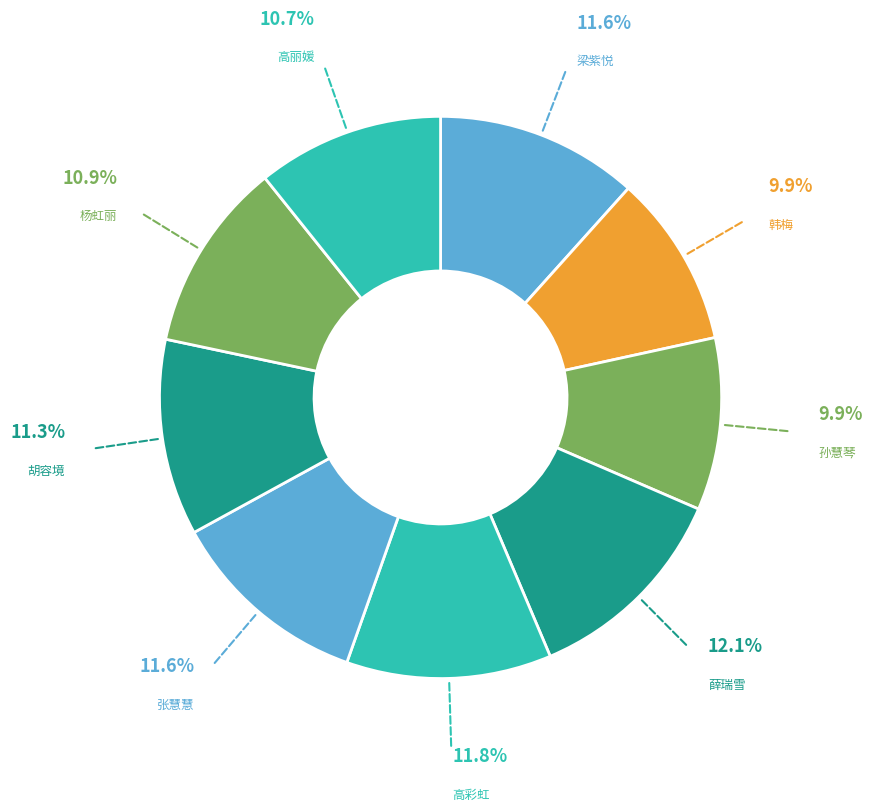

The 梁紫悦 slice represents 12% of the pie. True or false?

True